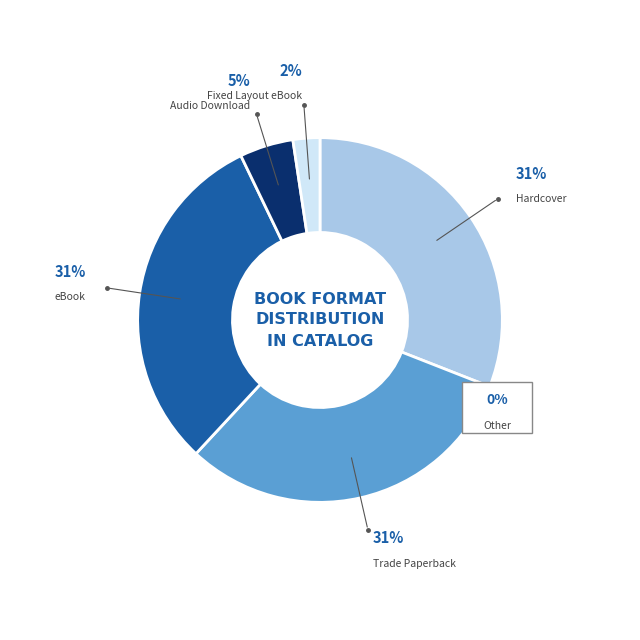

Is it true that Fixed Layout eBook is 1% of the pie?

False